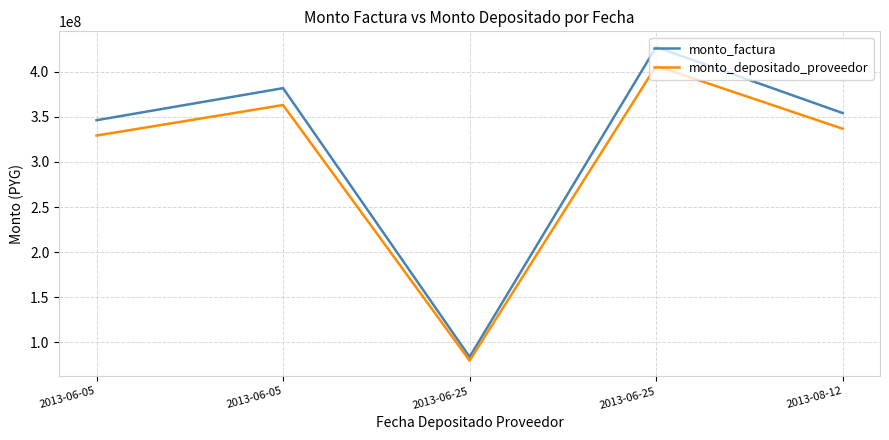

At which category is the sum across all series the highest?

2013-06-25